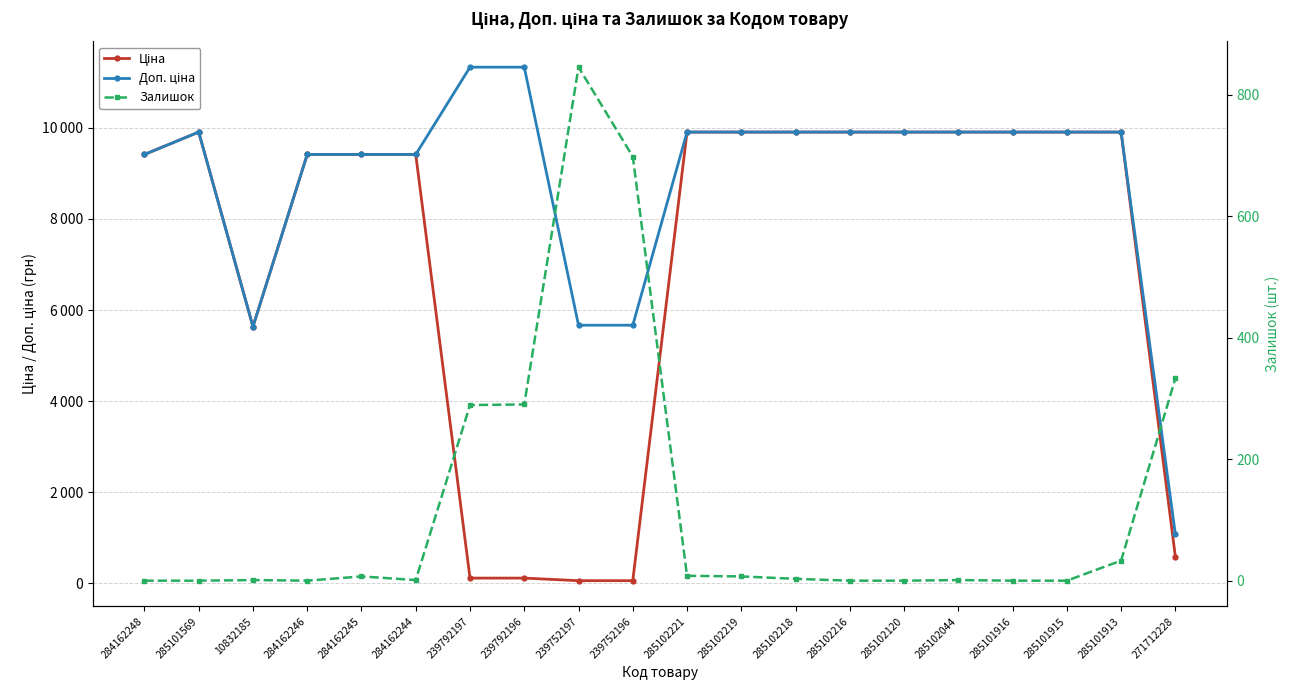

Reading left to right, list all the values displayed in this chart.

Ціна: 284162248=9416.9	285101569=9908.5	10832185=5636.0	284162246=9416.9	284162245=9416.9	284162244=9416.9	239792197=113.3	239792196=113.3	239752197=56.7	239752196=56.7	285102221=9908.5	285102219=9908.5	285102218=9908.5	285102216=9908.5	285102120=9908.5	285102044=9908.5	285101916=9908.5	285101915=9908.5	285101913=9908.5	271712228=586.0
Доп. ціна: 284162248=9416.9	285101569=9908.5	10832185=5636.0	284162246=9416.9	284162245=9416.9	284162244=9416.9	239792197=11334.0	239792196=11334.0	239752197=5667.0	239752196=5667.0	285102221=9908.5	285102219=9908.5	285102218=9908.5	285102216=9908.5	285102120=9908.5	285102044=9908.5	285101916=9908.5	285101915=9908.5	285101913=9908.5	271712228=1074.5
Залишок: 284162248=0.0	285101569=0.0	10832185=1.0	284162246=0.0	284162245=7.0	284162244=1.0	239792197=289.0	239792196=290.0	239752197=845.0	239752196=698.0	285102221=8.0	285102219=7.0	285102218=3.0	285102216=0.0	285102120=0.0	285102044=1.0	285101916=0.0	285101915=0.0	285101913=33.0	271712228=333.0